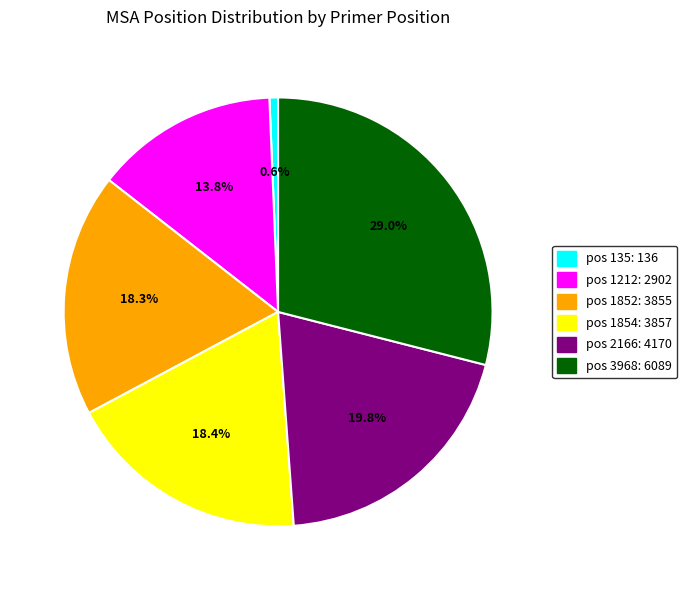

Is there a majority slice in this chart?

No